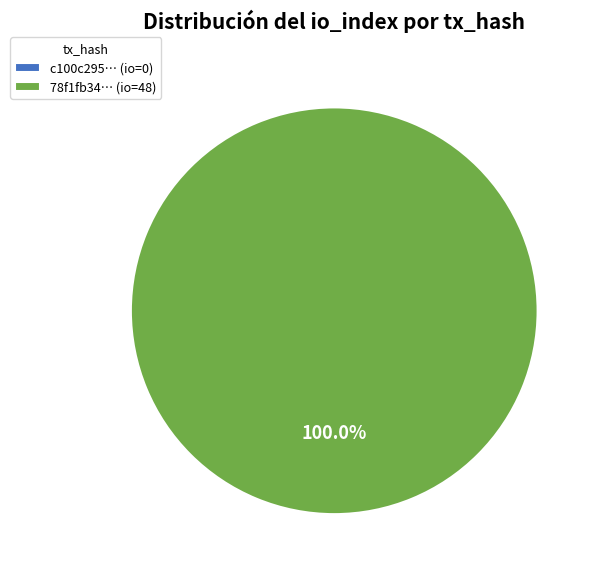

What percentage is the tx_hash_1 (io=48) slice, to the nearest percent?

100%